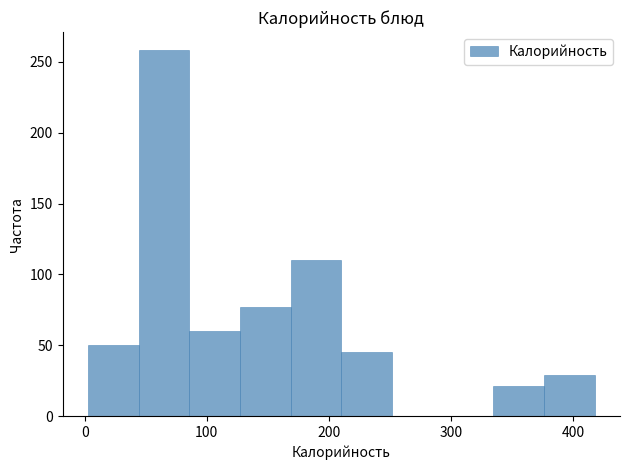

Reading left to right, list every bar in this chart as the range it spans on the x-axis followed by its height. Neither the bar edges nor the heights are printed on the chart, so give them approximately, as read against the axes.

0 to 40: 50
40 to 90: 260
90 to 130: 60
130 to 170: 75
170 to 210: 110
210 to 250: 45
250 to 290: 0
290 to 330: 0
330 to 380: 20
380 to 420: 30